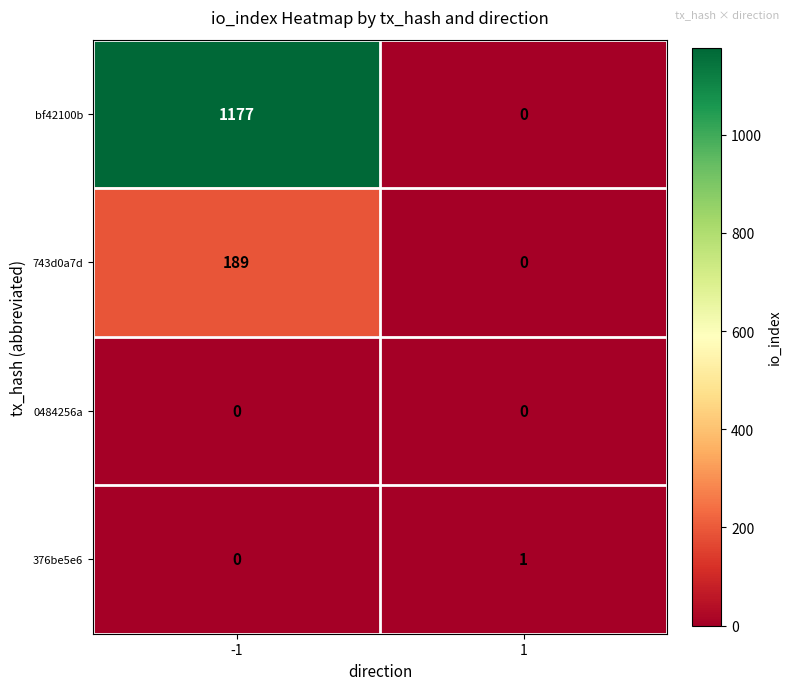

Between -1 and 1, which series saw the biggest shift?

bf42100b